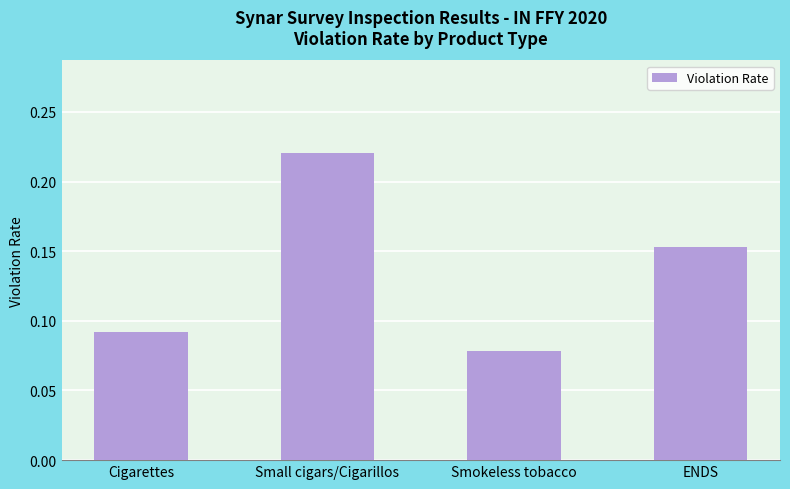

Count the number of categories in the chart.

4